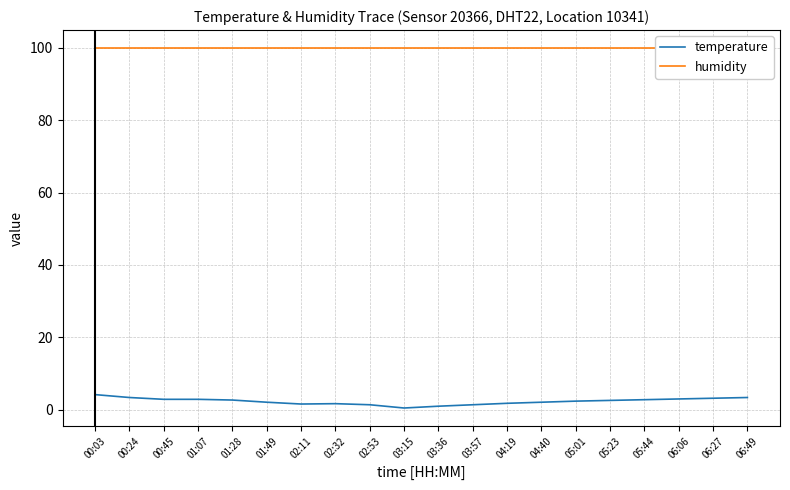

What is the average value of the temperature series?

2.4